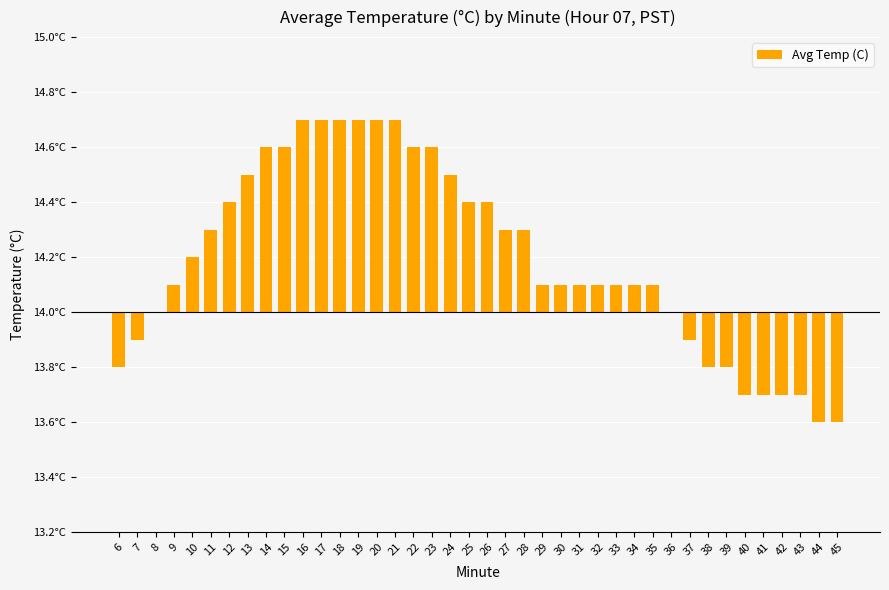

What is the change in value from 11 to 41?

-0.6